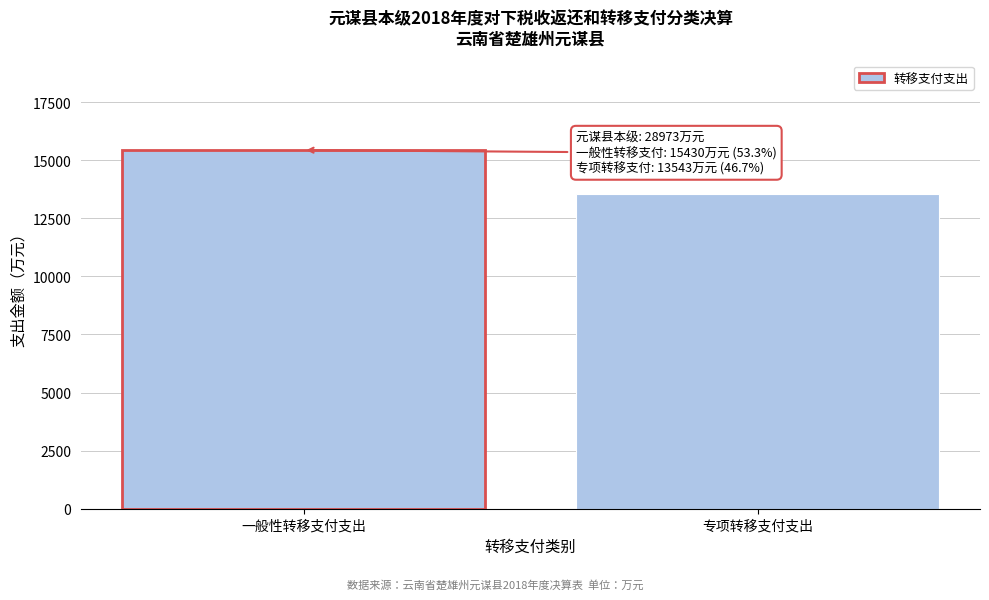

Reading left to right, what are all the values shown in this chart?

一般性转移支付支出=15430	专项转移支付支出=13543